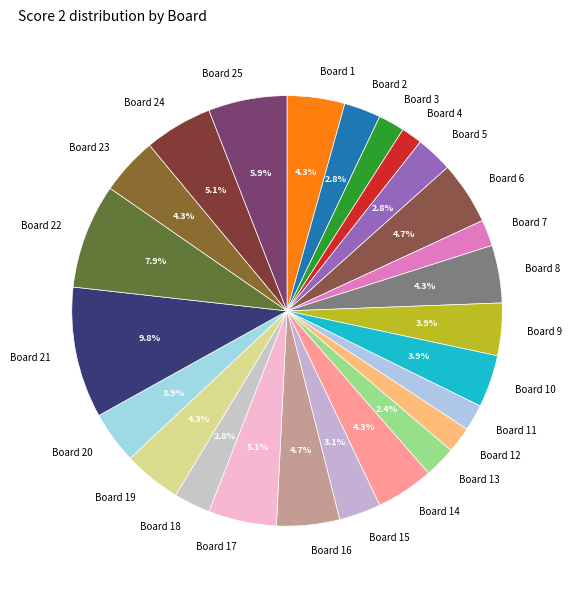

What percentage is the Board 4 slice, to the nearest percent?

2%